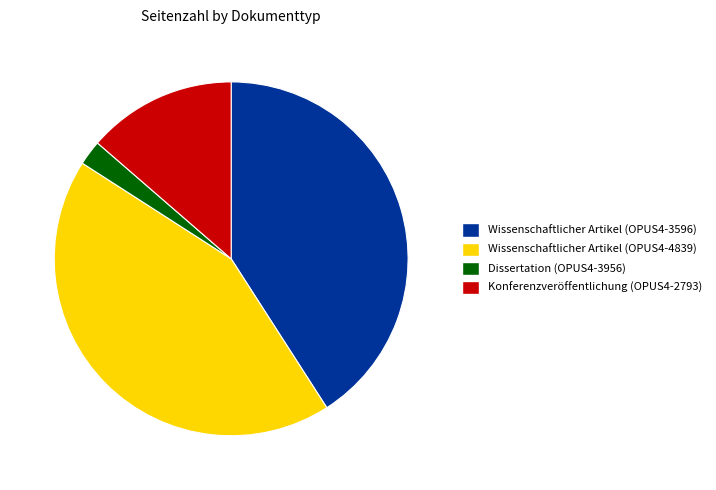

What is the largest slice in the pie chart?

Wissenschaftlicher Artikel (OPUS4-4839)